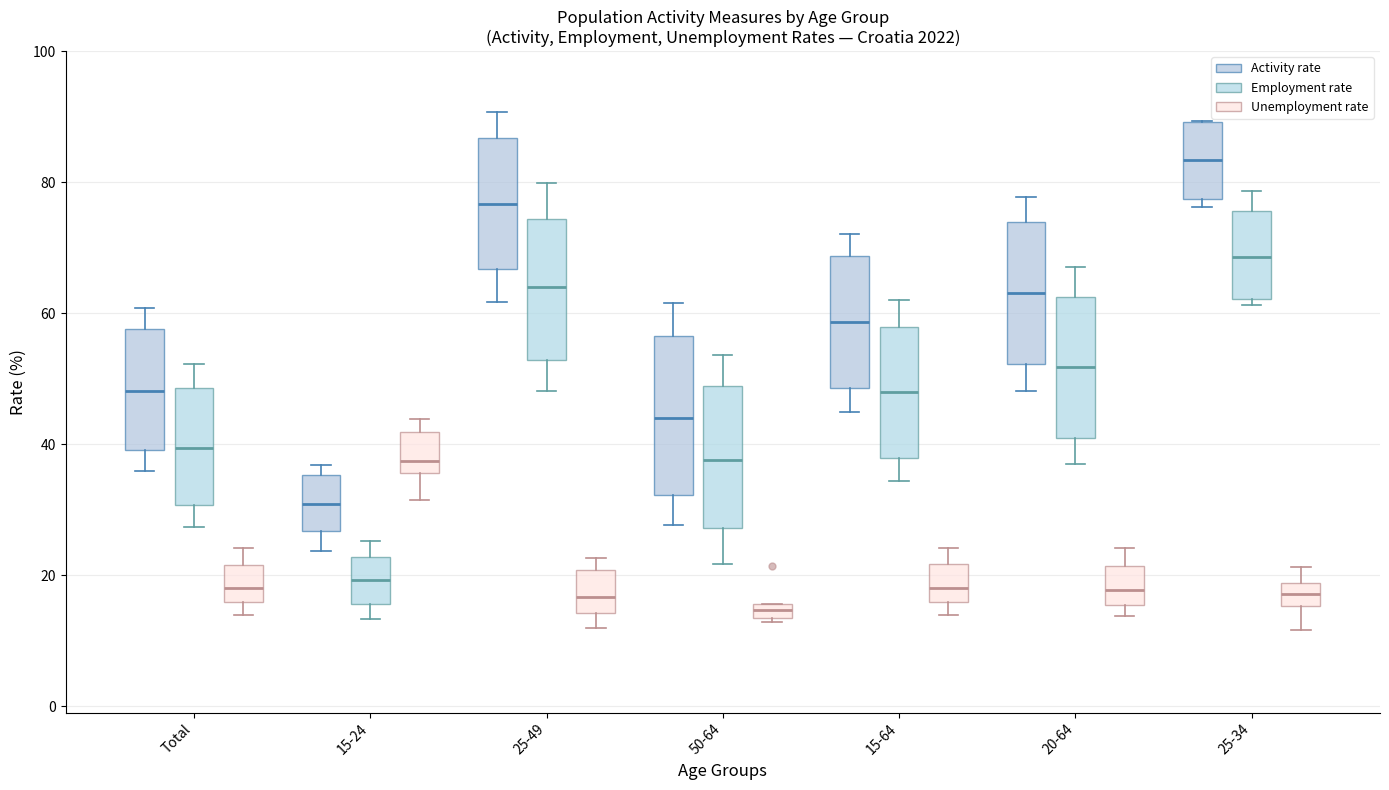

Comparing the boxes themselves (not the whiskers), which one is the tallest?

50-64 (Activity rate)